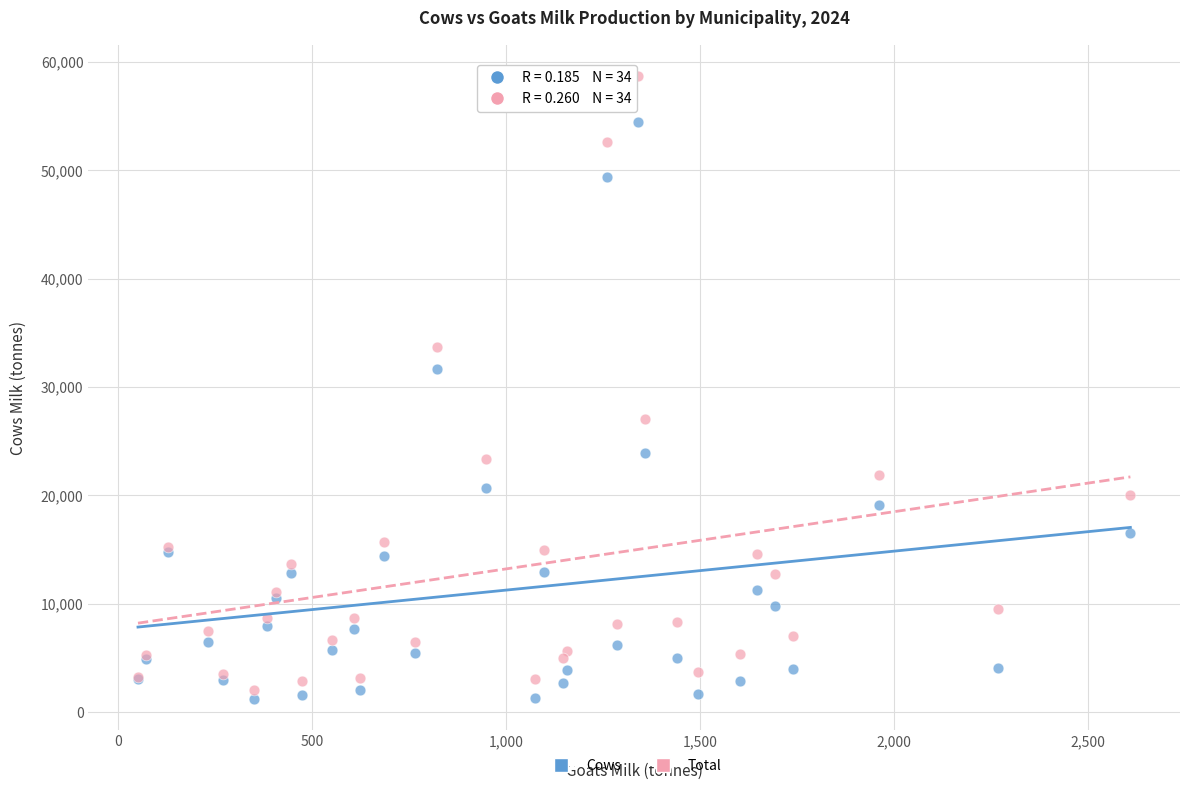

Which series reaches the maximum Y coordinate?

Total